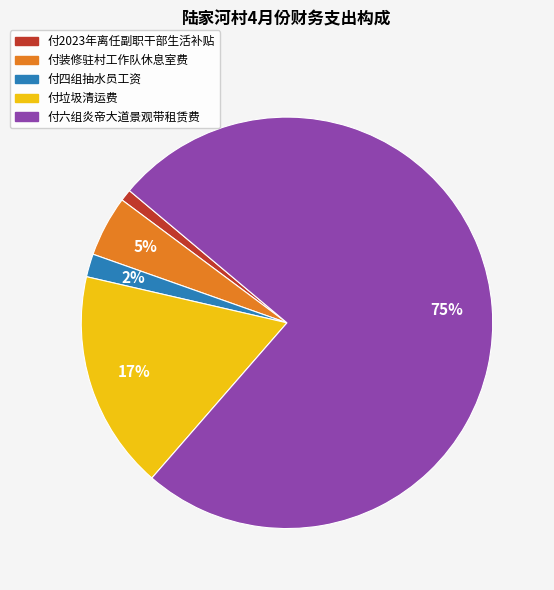

The 付六组炎帝大道景观带租赁费 slice represents 66% of the pie. True or false?

False